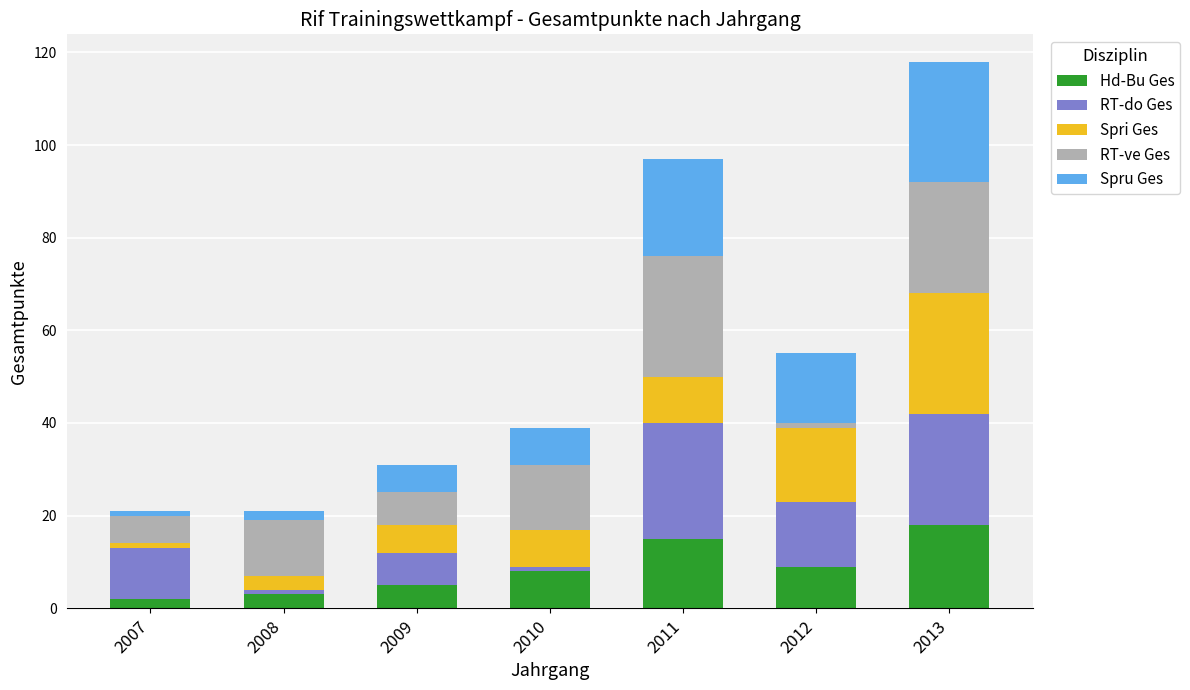

What is the total value across all series at 2011?

97